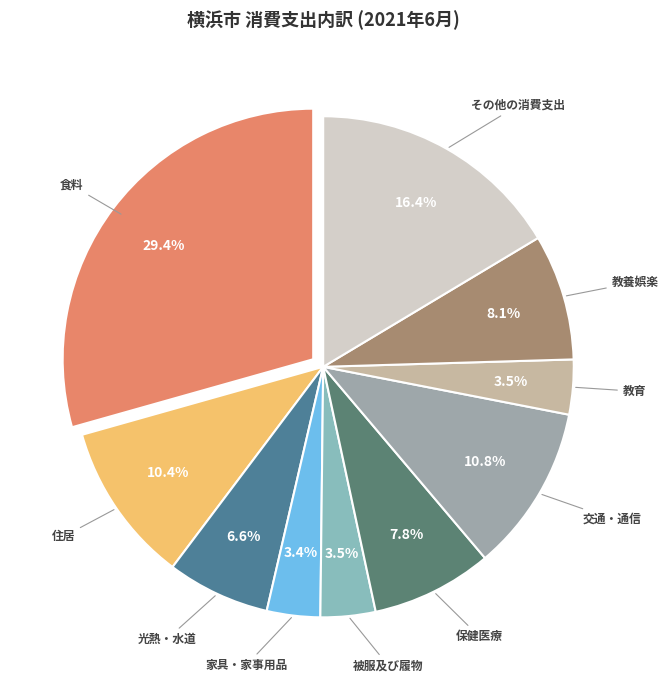

Count the number of slices in the pie.

10